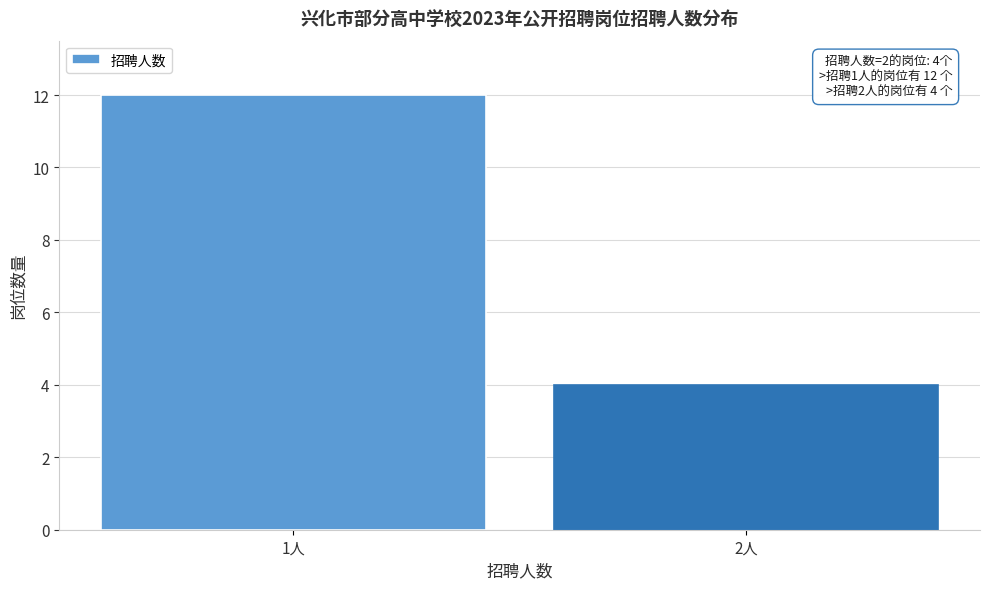

Reading left to right, list all the values displayed in this chart.

1人=12	2人=4